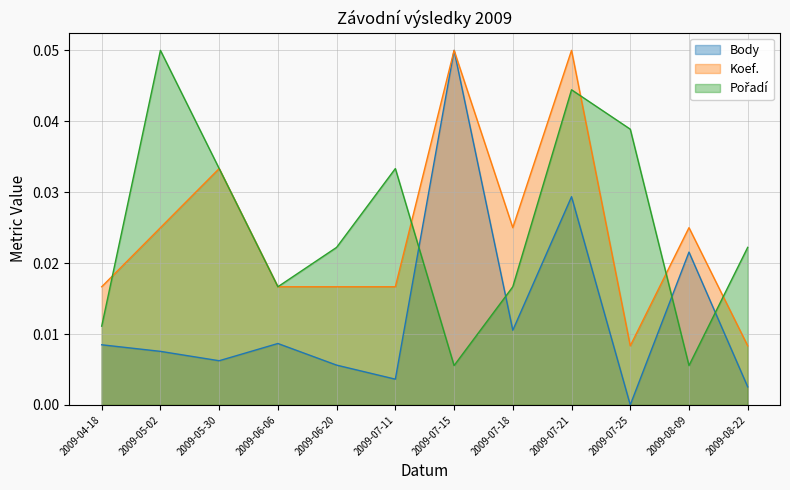

List the labels in order of Pořadí value, smallest first.

2009-07-15, 2009-08-09, 2009-04-18, 2009-06-06, 2009-07-18, 2009-06-20, 2009-08-22, 2009-05-30, 2009-07-11, 2009-07-25, 2009-07-21, 2009-05-02